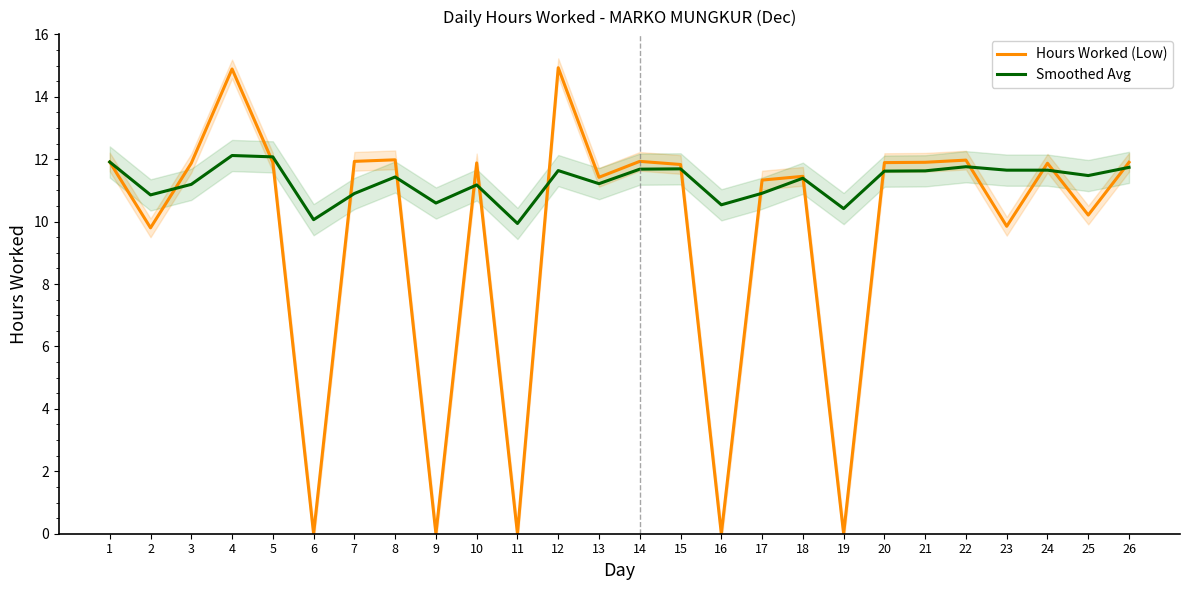

What is the difference between the highest and lowest values at 11?

9.9